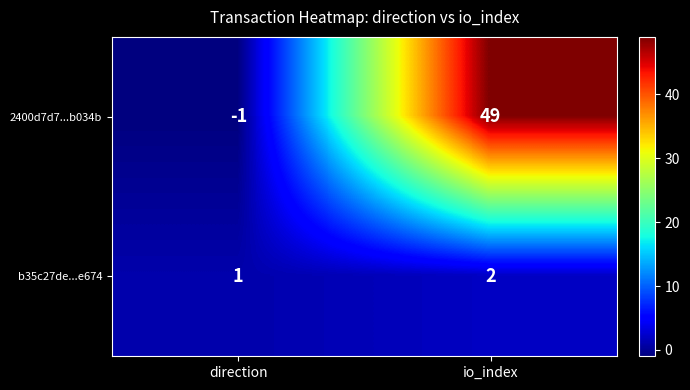

What is the greatest value displayed?

49